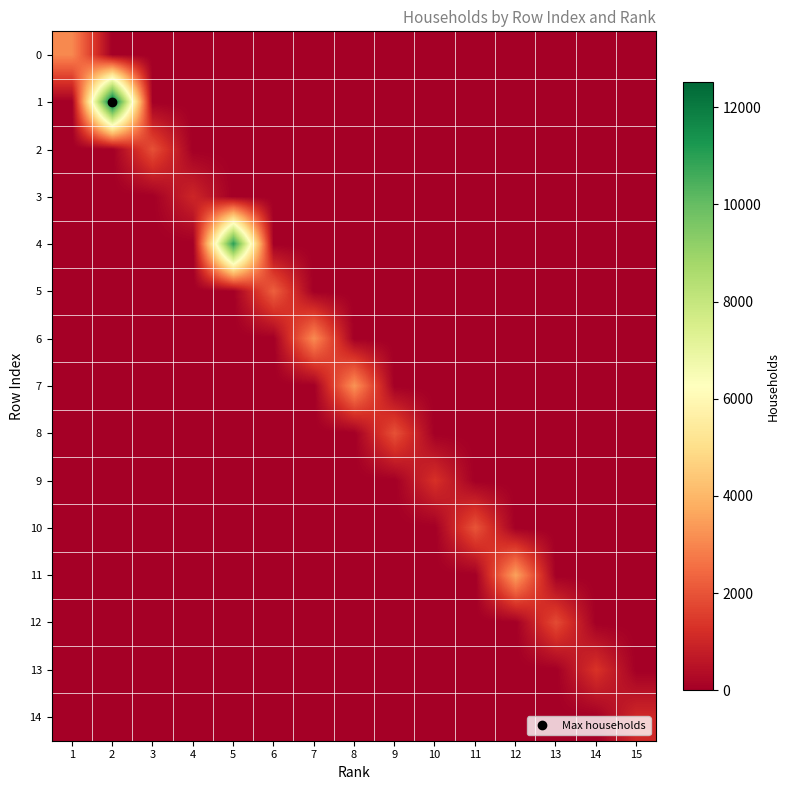

What is the spread (max minus min) of values at 14?

1322